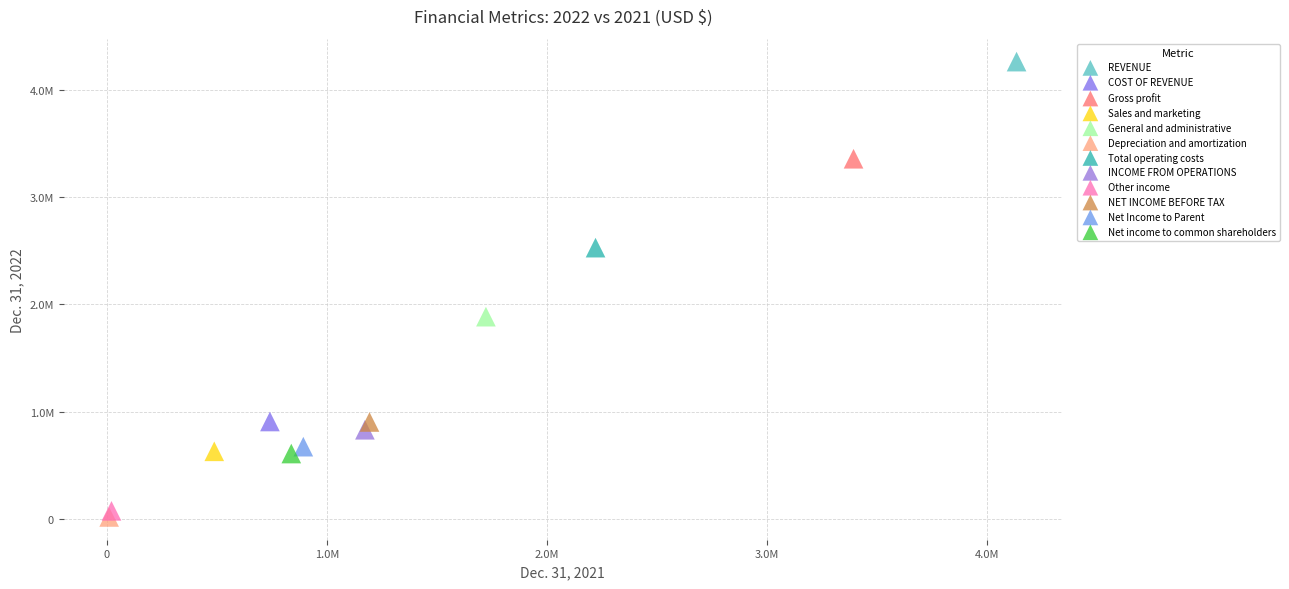

What are all the series names shown in the legend?

REVENUE, COST OF REVENUE, Gross profit, Sales and marketing, General and administrative, Depreciation and amortization, Total operating costs, INCOME FROM OPERATIONS, Other income, NET INCOME BEFORE TAX, Net Income to Parent, Net income to common shareholders